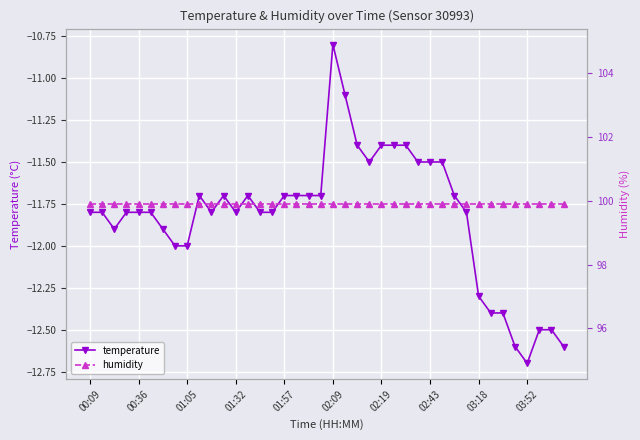

What is the difference between the maximum and minimum values in the temperature series?

1.9